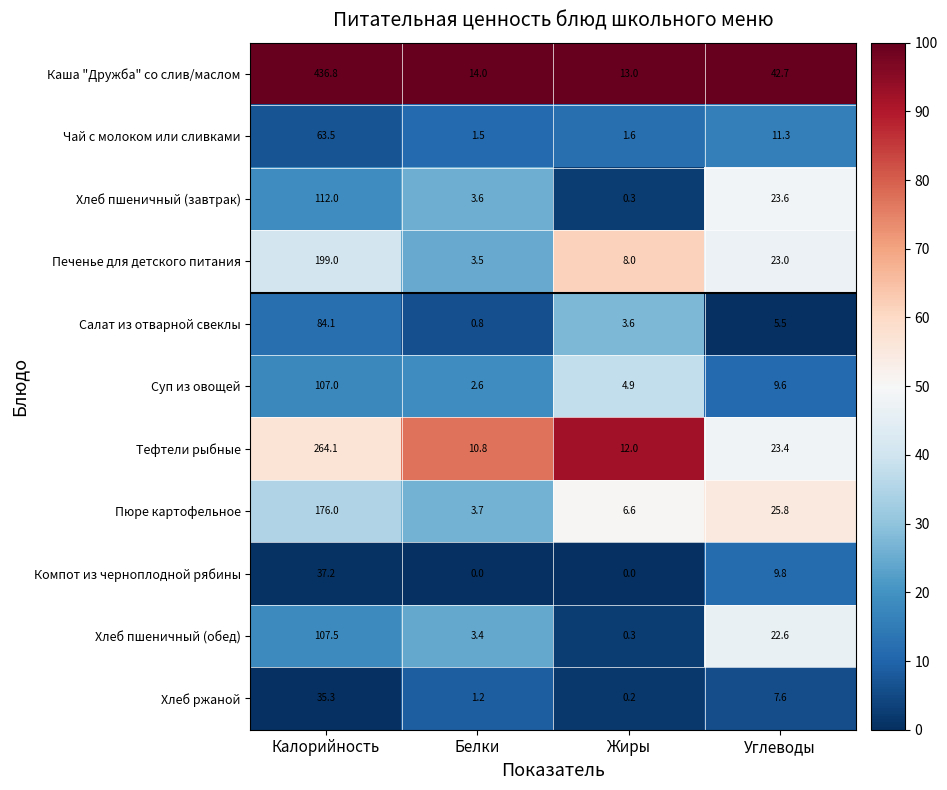

What value does the Хлеб пшеничный (завтрак) series have at Белки?

3.6